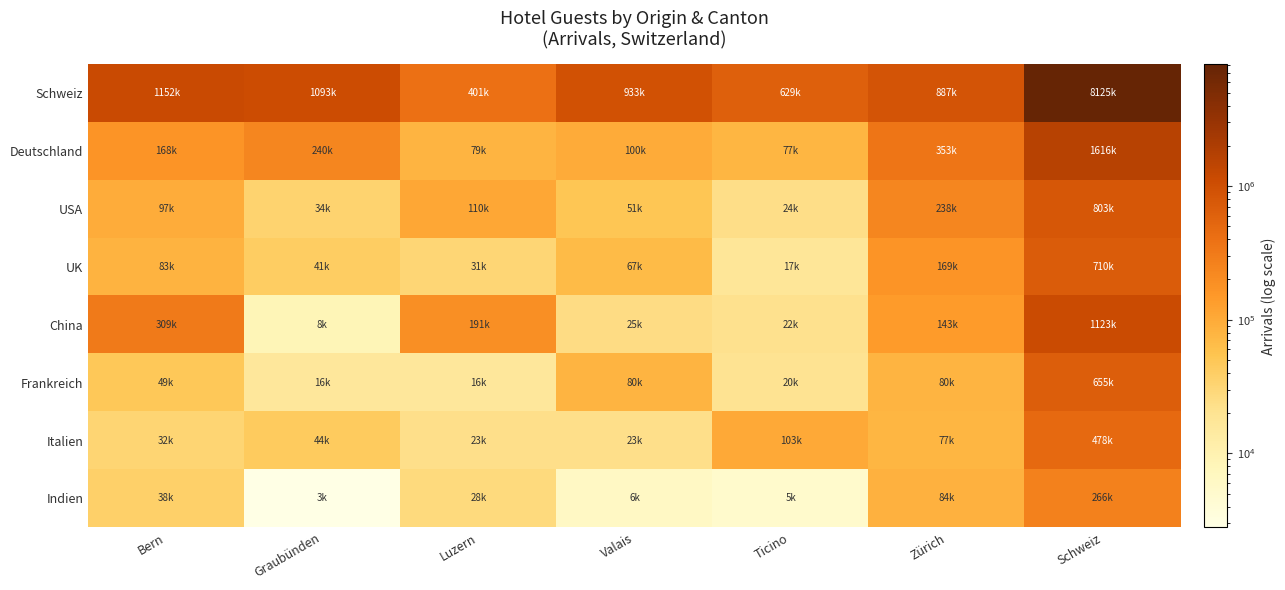

At Bern, list the series in order from largest to smallest.

Schweiz, China, Deutschland, USA, UK, Frankreich, Indien, Italien